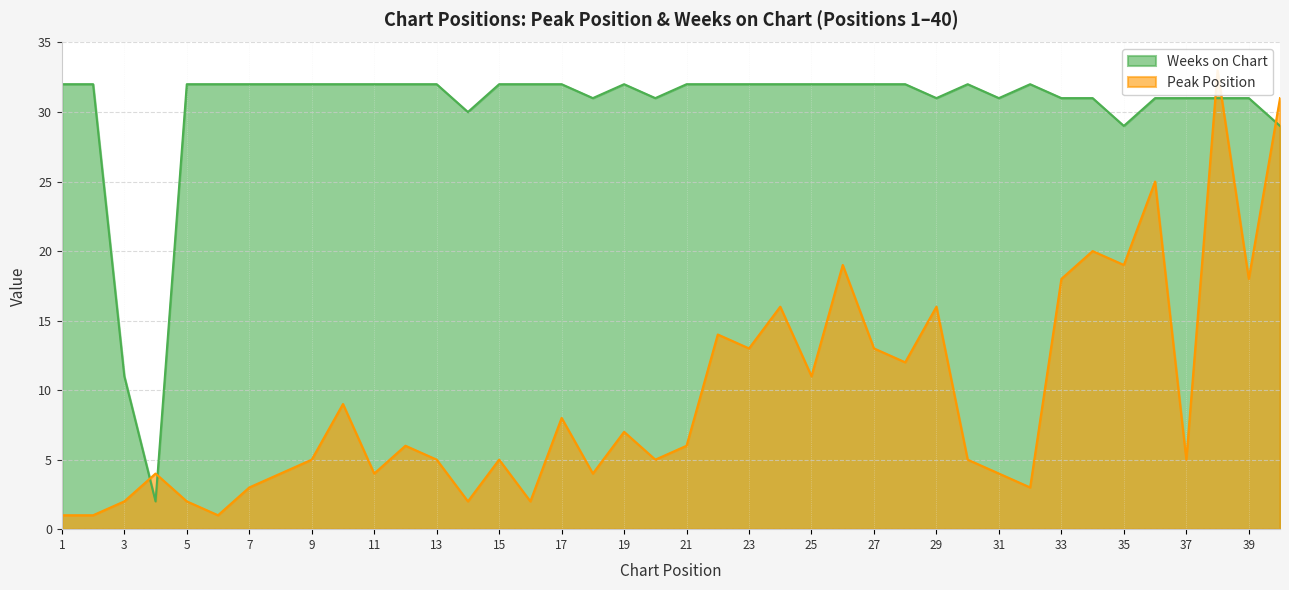

Reading left to right, extract all data points from this chart.

Peak Position: 1	1	2	4	2	1	3	4	5	9	4	6	5	2	5	2	8	4	7	5	6	14	13	16	11	19	13	12	16	5	4	3	18	20	19	25	5	33	18	31
Weeks on Chart: 32	32	11	2	32	32	32	32	32	32	32	32	32	30	32	32	32	31	32	31	32	32	32	32	32	32	32	32	31	32	31	32	31	31	29	31	31	31	31	29